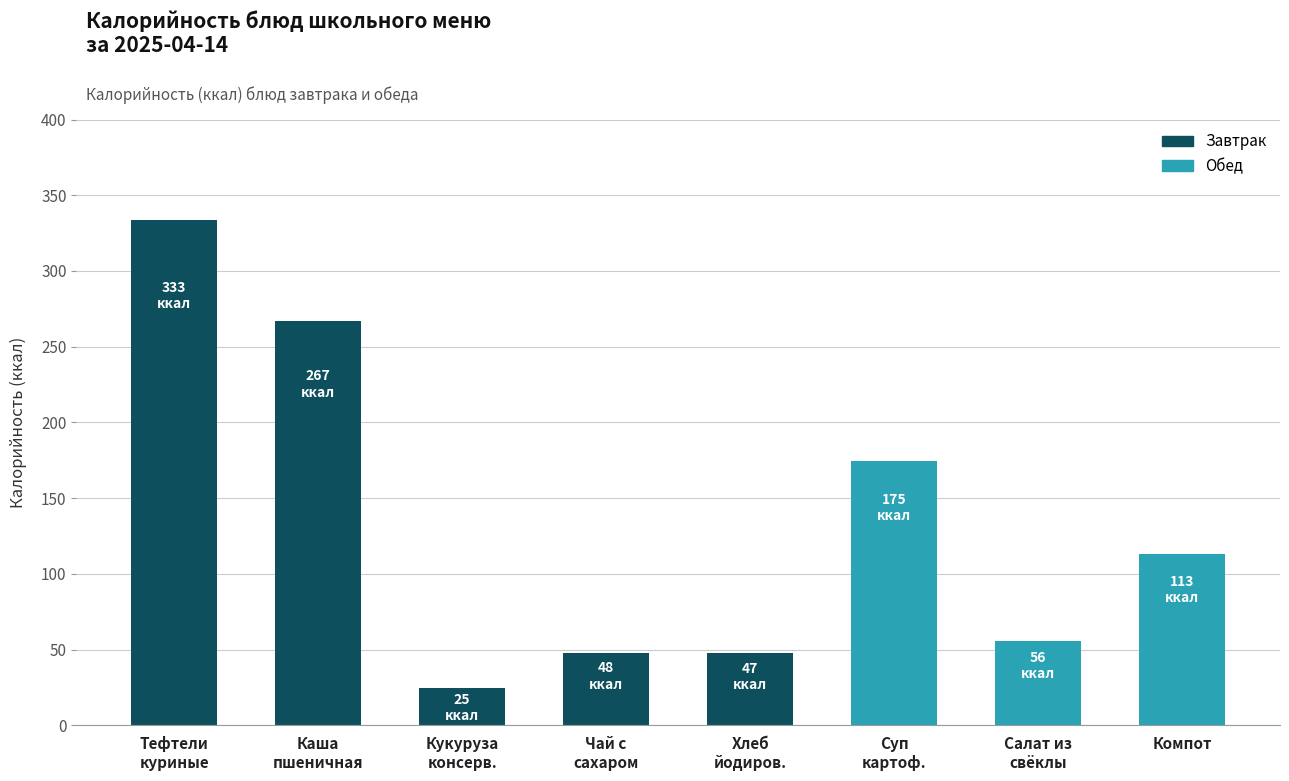

The chart shows a value of 95.4 at Салат из
свёклы. True or false?

False